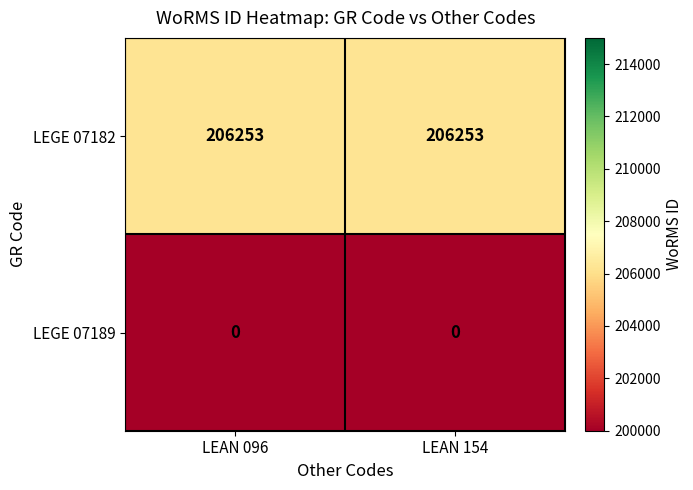

Reading left to right, what are all the values shown in this chart?

LEGE 07182: LEAN 096=206253	LEAN 154=206253
LEGE 07189: LEAN 096=0	LEAN 154=0